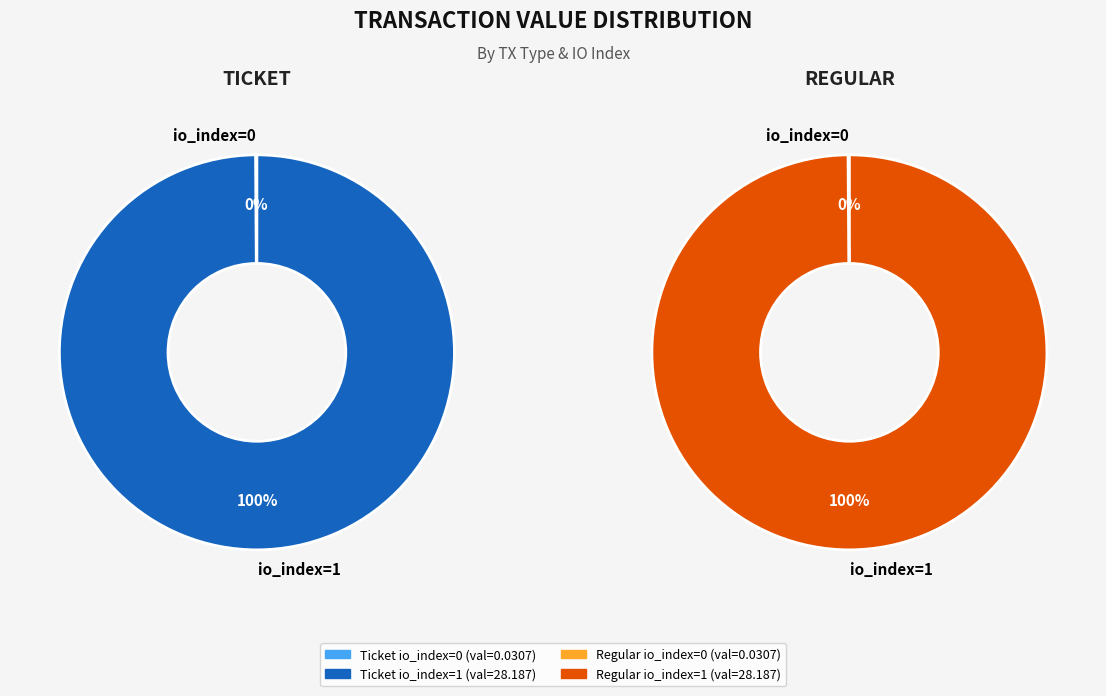

Which slice is the largest?

Ticket io_index=1